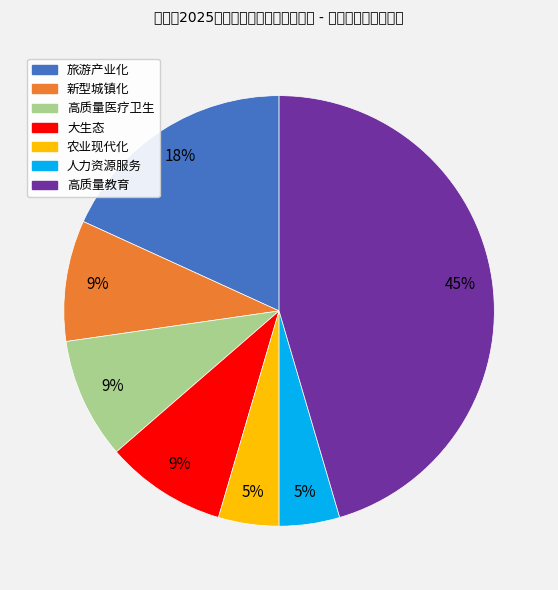

To the nearest percent, what is the difference between the 旅游产业化 and 高质量教育 slice percentages?

27%